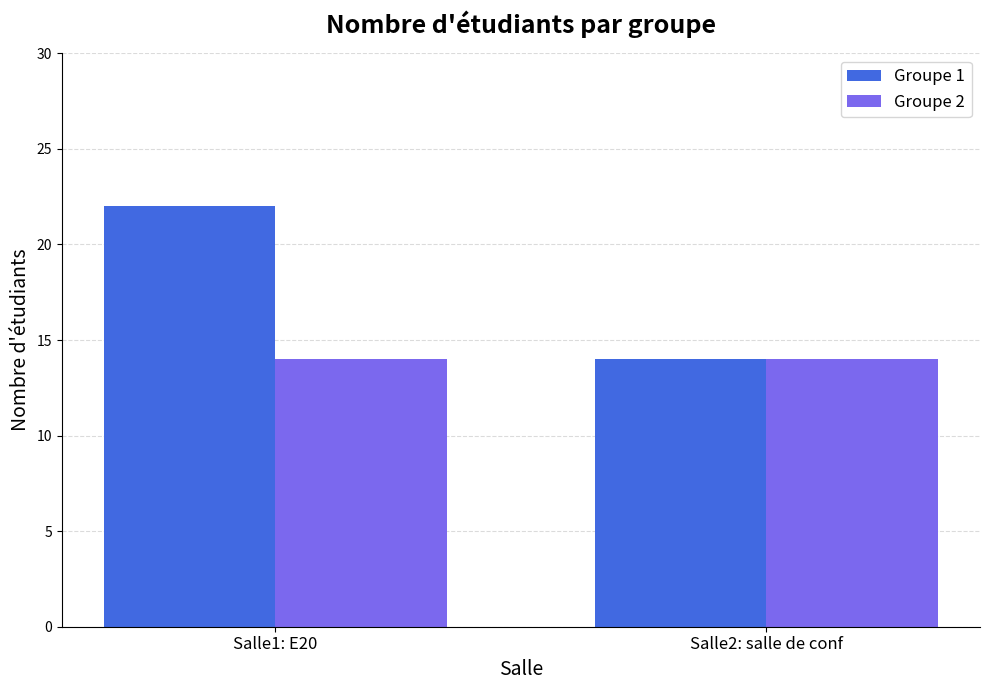

Does the chart contain stacked bars?

No